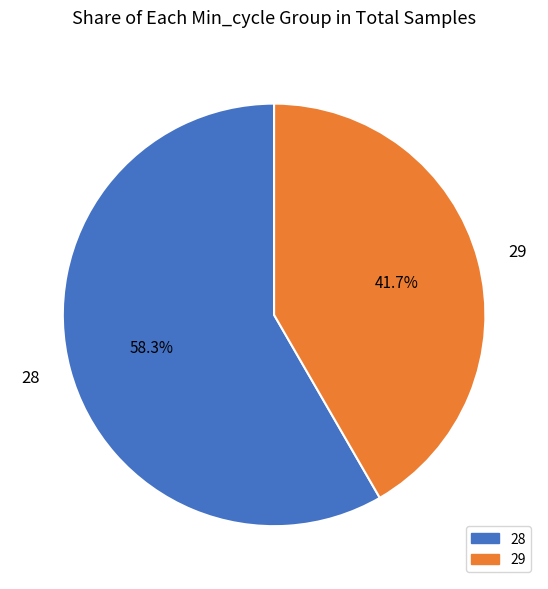

What percentage is NOT represented by 29?

58.3%